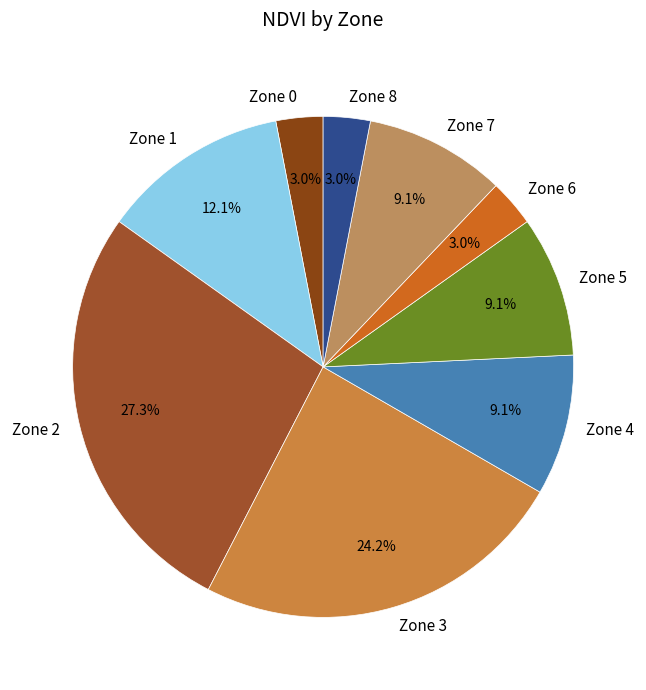

What is the largest slice in the pie chart?

Zone 2